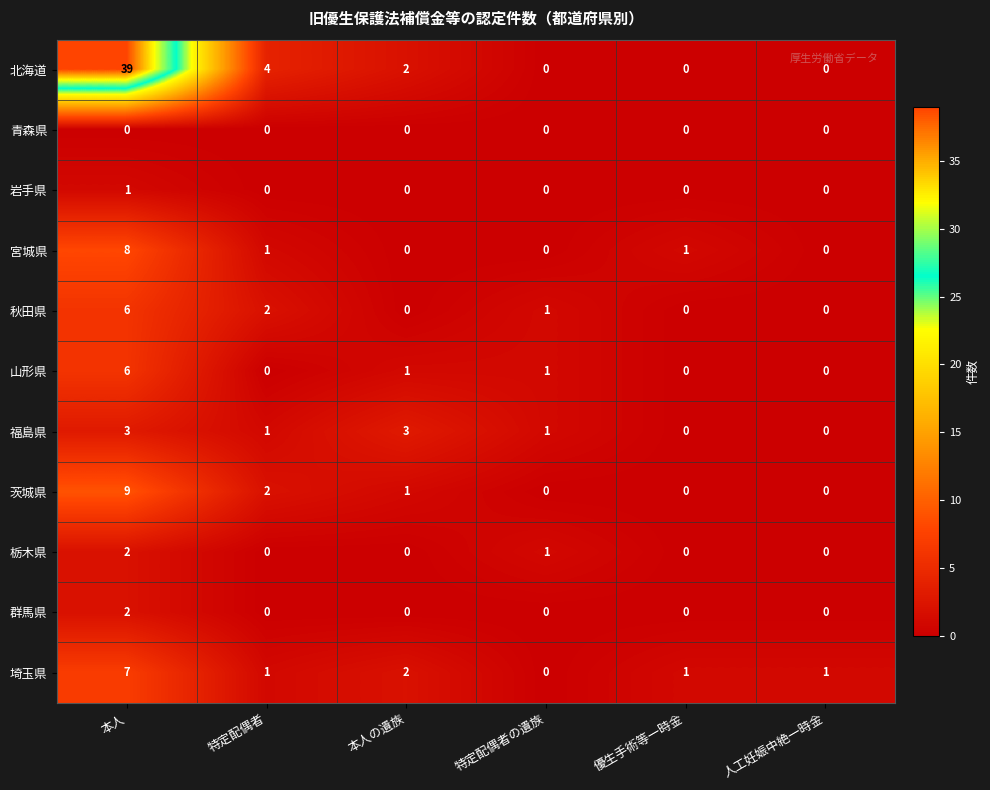

How many values in 埼玉県 are above zero?

5